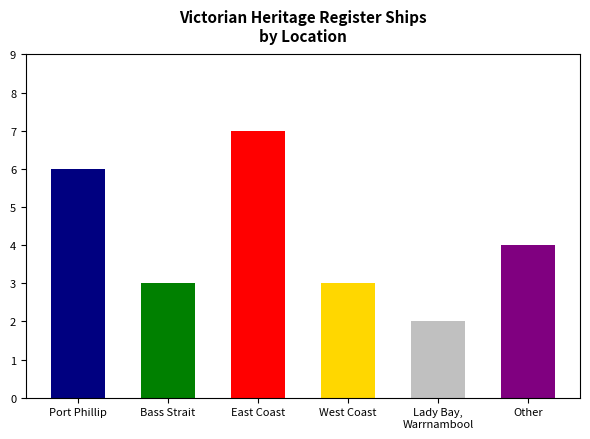

What is the difference between the values at Other and Port Phillip?

2